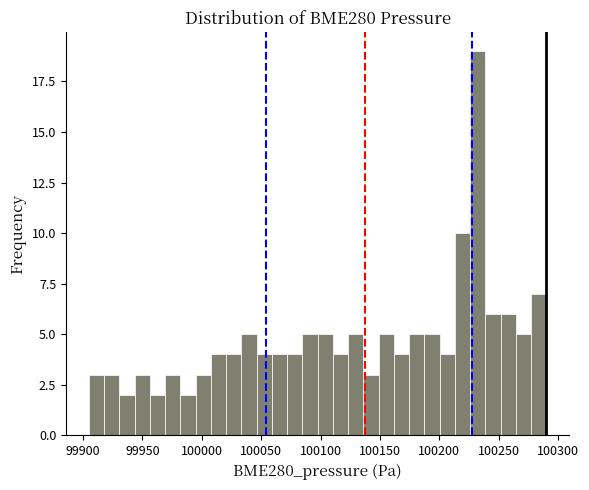

Read against the x-axis, roughly where is the centre of the tallest bar?

100230